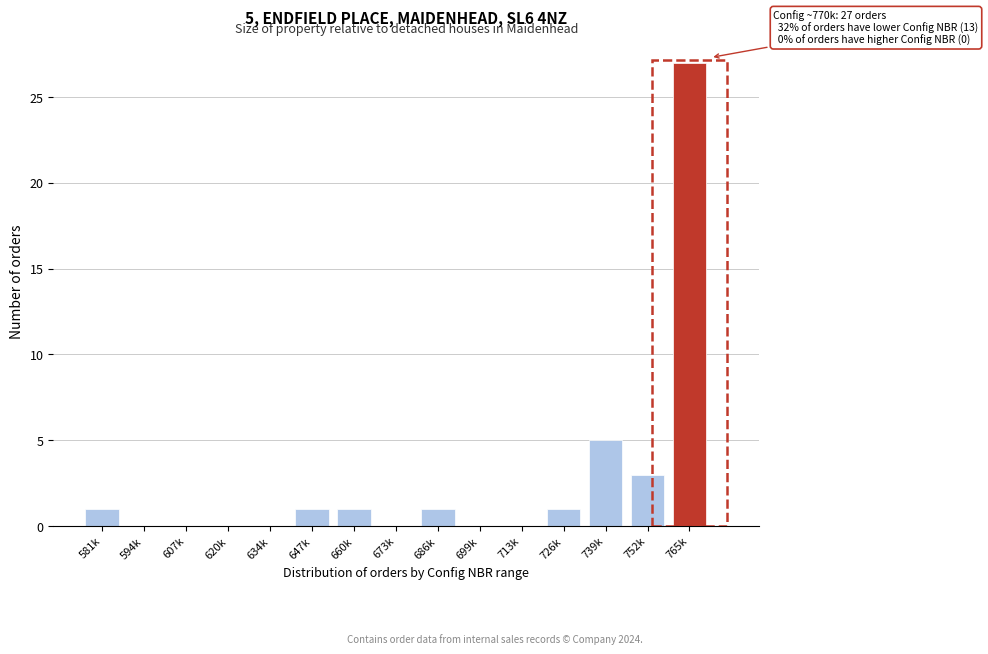

Reading left to right, list all the values displayed in this chart.

581k=1	594k=0	607k=0	620k=0	634k=0	647k=1	660k=1	673k=0	686k=1	699k=0	713k=0	726k=1	739k=5	752k=3	765k=27